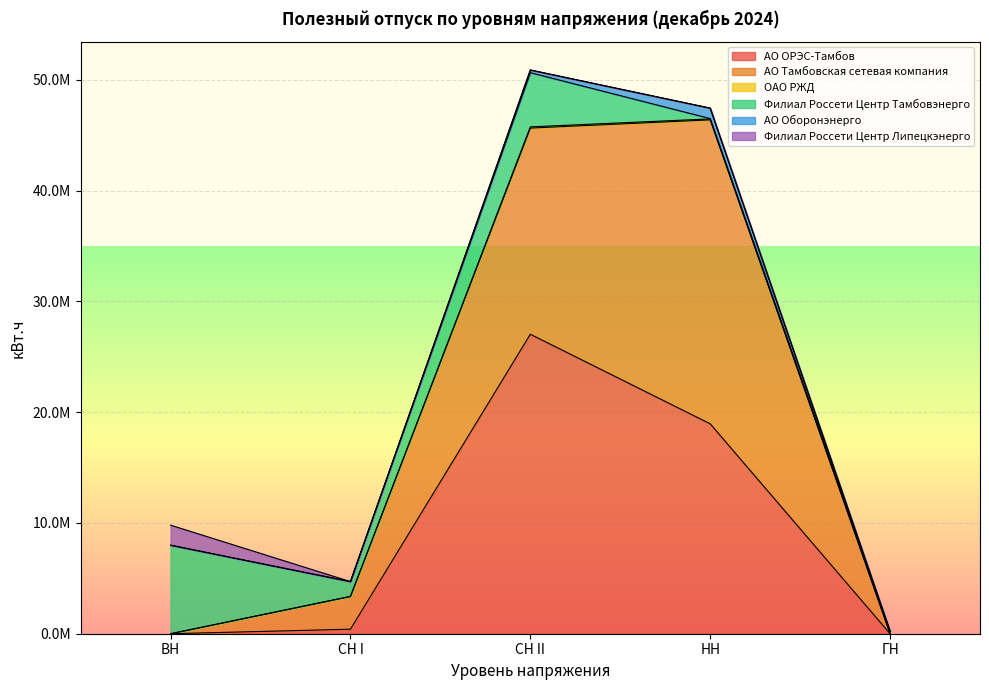

Reading left to right, what are all the values shown in this chart?

АО ОРЭС-Тамбов: 0.0	408933.0	27027989.0	18944756.0	0.0
АО Тамбовская сетевая компания: 0.0	2955425.0	18606825.1	27432549.7	0.0
ОАО РЖД: 0.0	0.0	111784.0	85968.0	0.0
Филиал Россети Центр Тамбовэнерго: 7987471.0	1336778.0	4890577.8	30767.0	215463.0
АО Оборонэнерго: 0.0	0.0	240747.0	940859.0	0.0
Филиал Россети Центр Липецкэнерго: 1811252.0	0.0	0.0	0.0	0.0